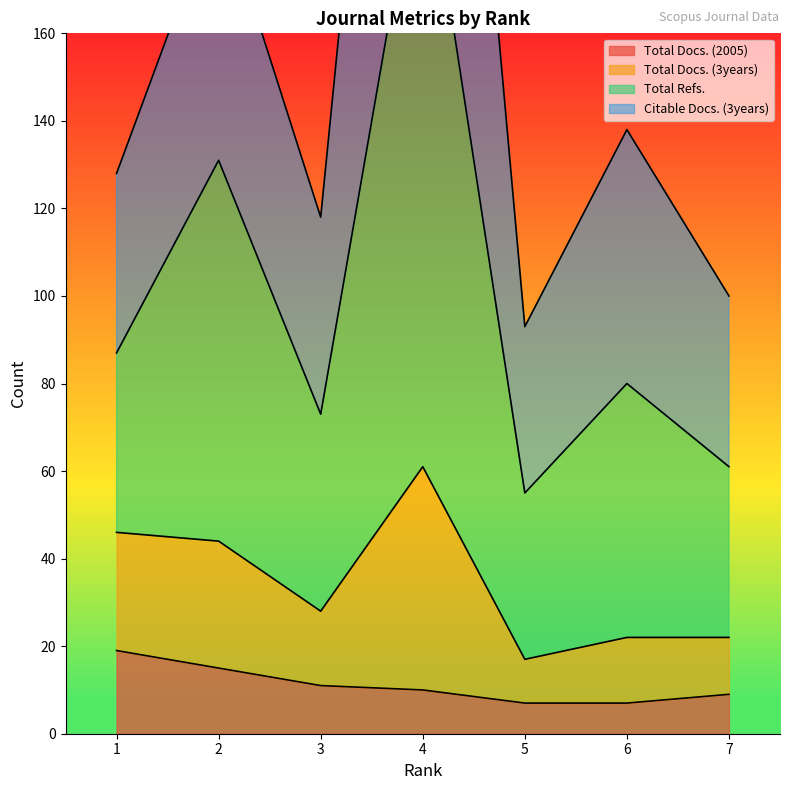

The value of Total Docs. (2005) at 5 is 7. True or false?

True